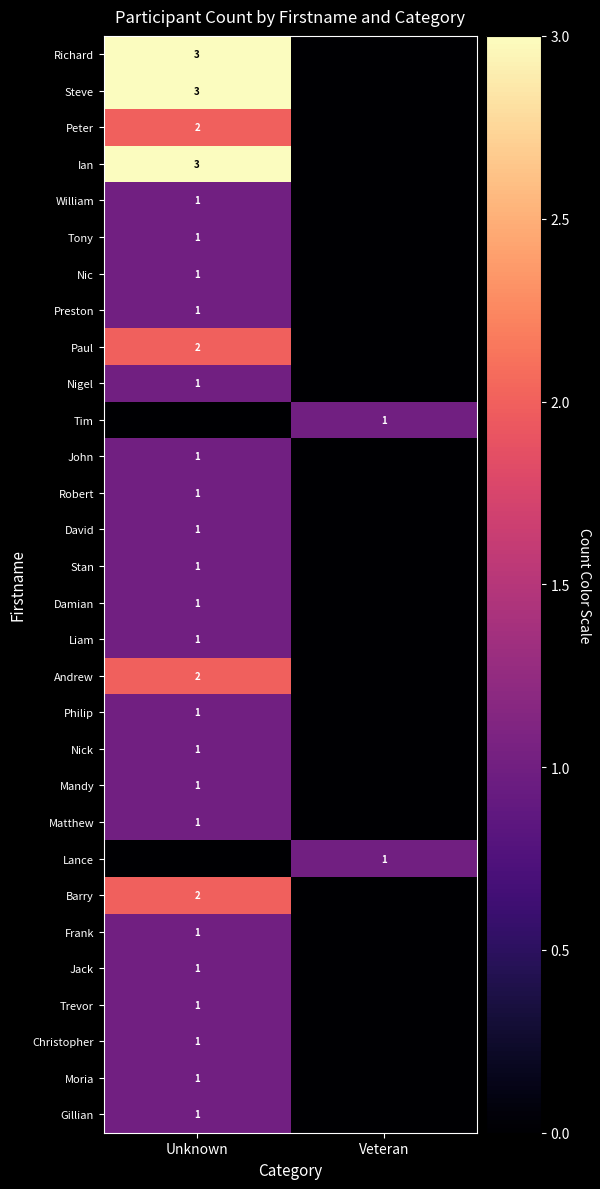

What is the maximum value shown in the chart?

3